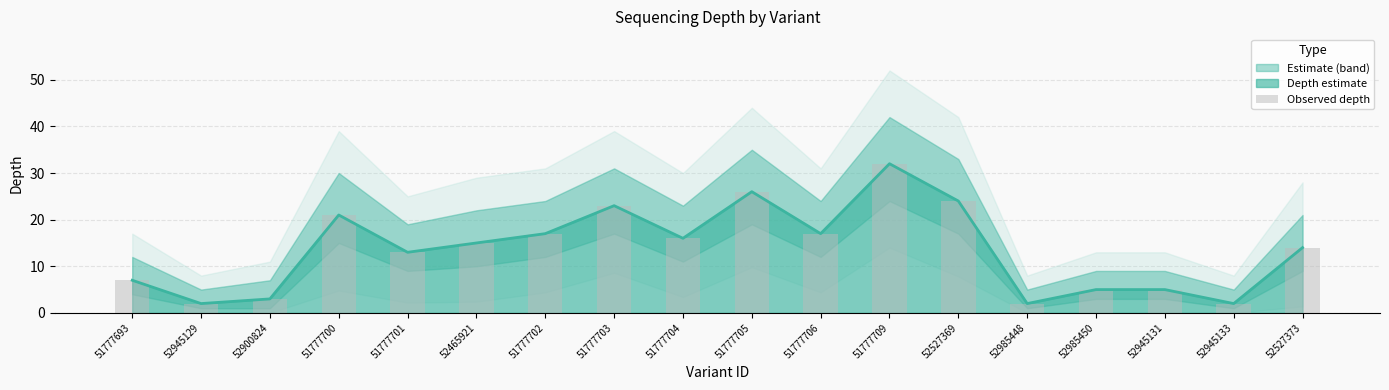

At which label is the value closest to 17?

51777702